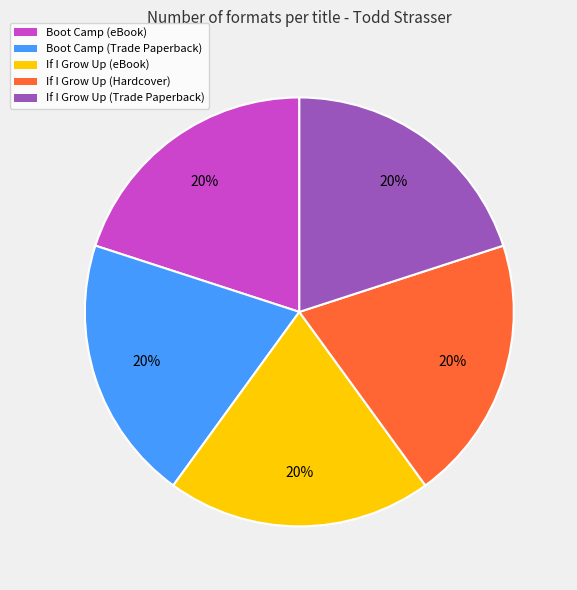

Is there a majority slice in this chart?

No